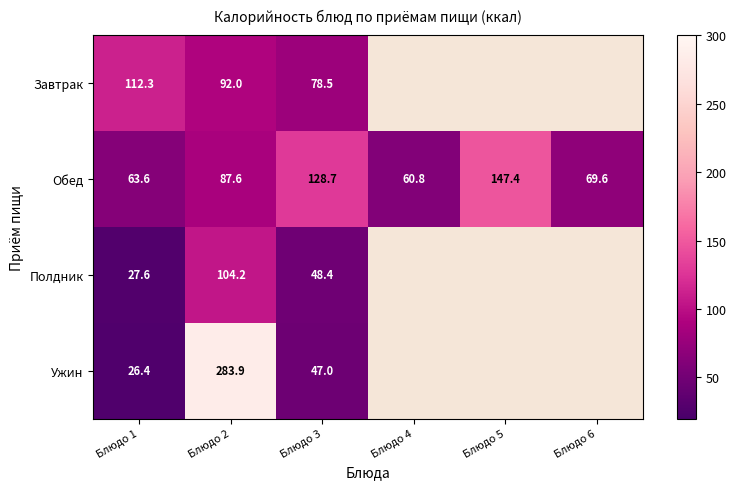

What is the difference between the Ужин values at Блюдо 2 and Блюдо 1?

257.5